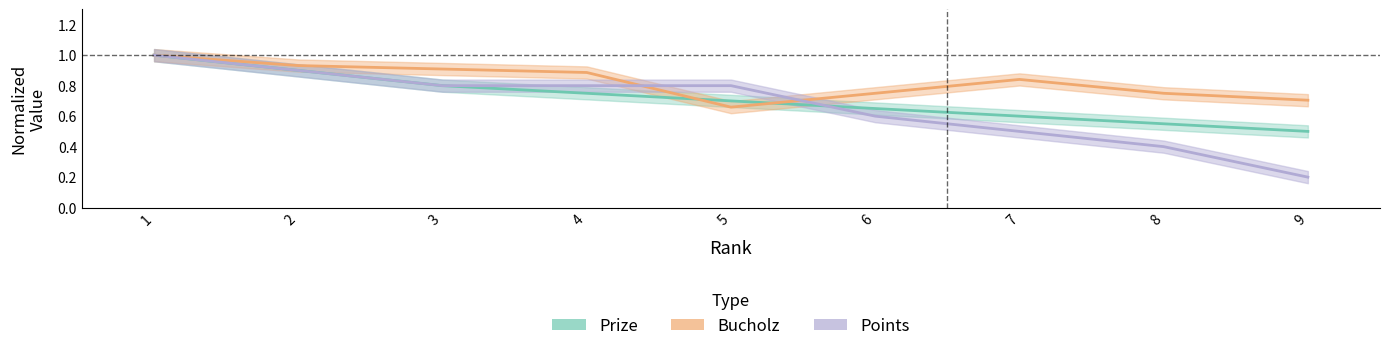

What is the greatest value displayed?

1.0